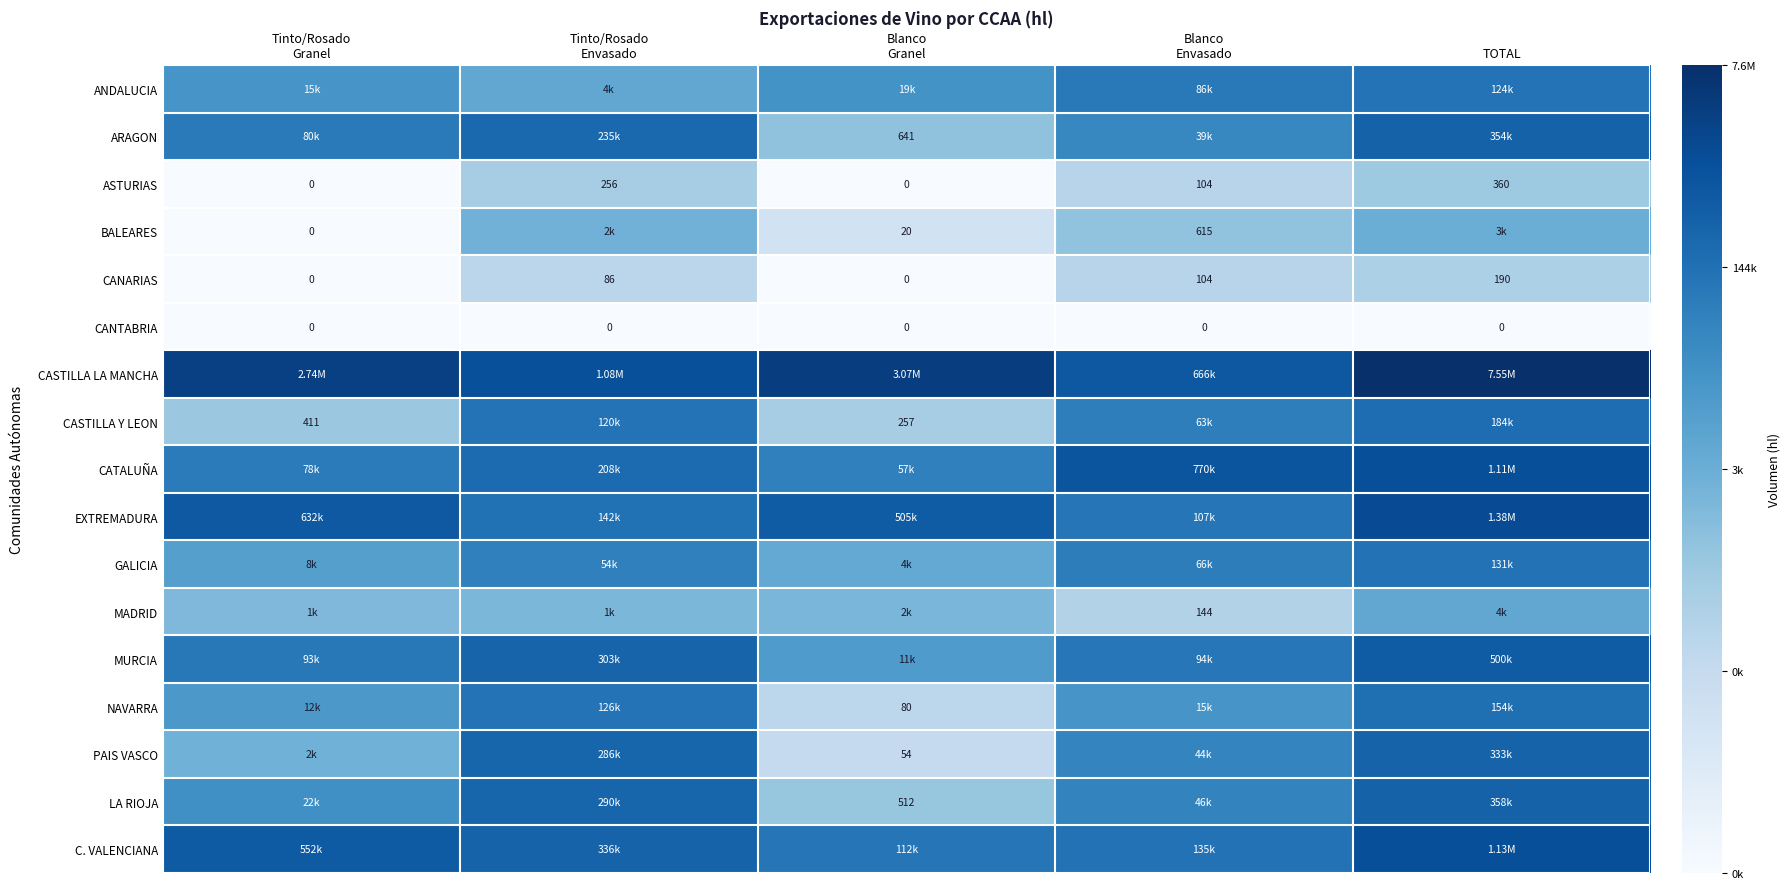

The value of ANDALUCIA at TOTAL is 15.9. True or false?

False